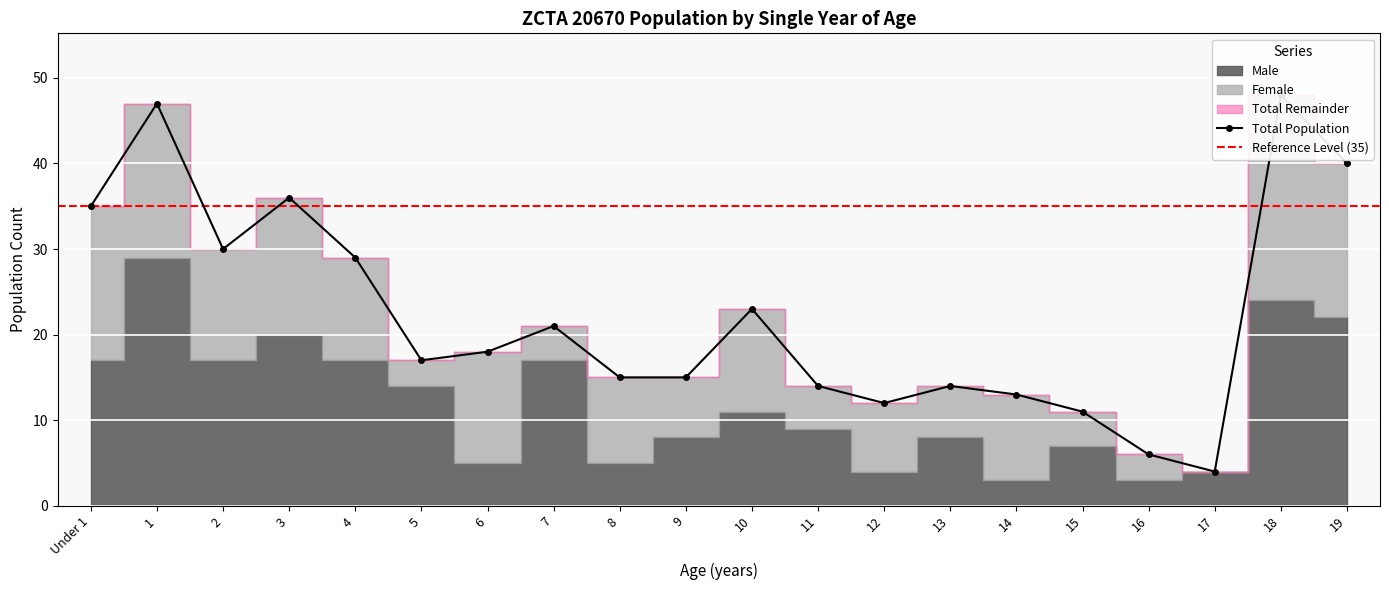

At which label is Total closest to 26?

4